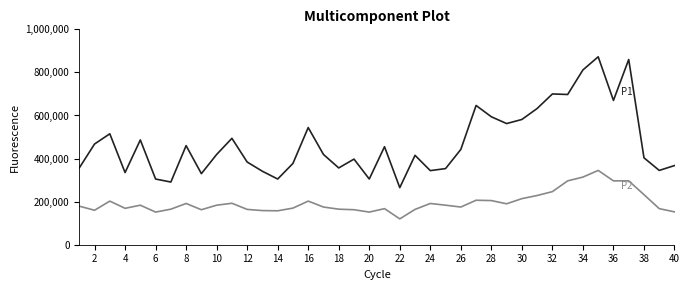

What is the greatest value displayed?

872500.0